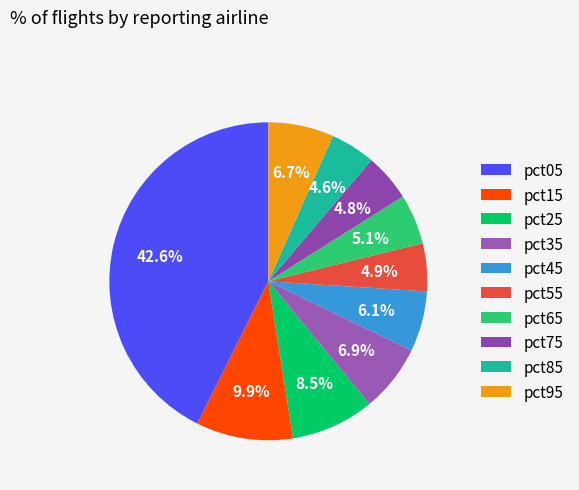

To the nearest percent, what is the difference between the largest and smallest slice percentages?

38%